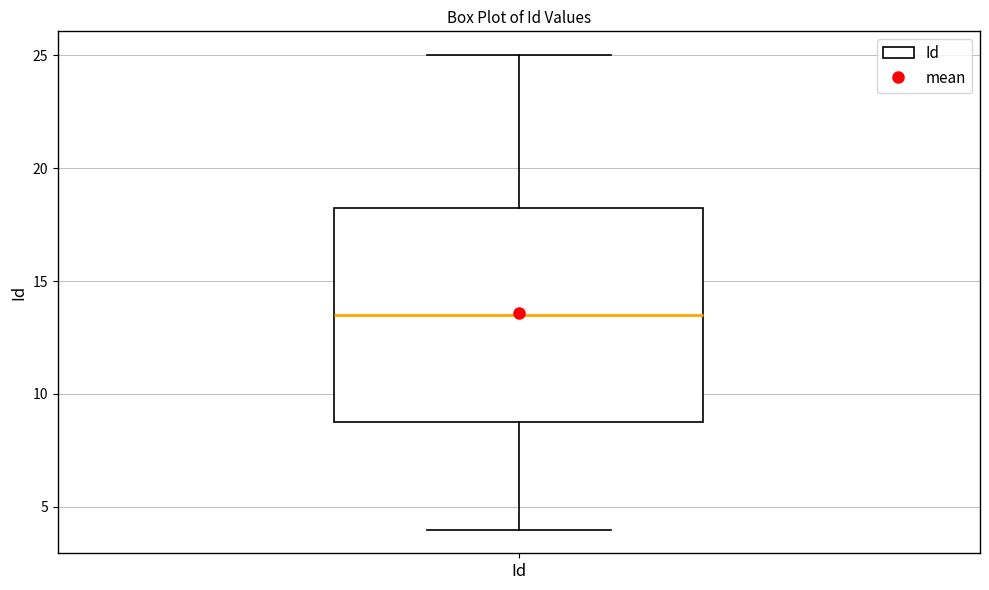

Where is the upper edge of the box for Id on the y-axis? The values are not printed on the chart, so give them approximately, as read against the axis.

18.5